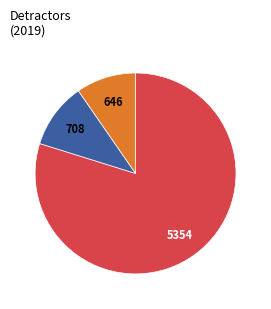

How many segments does this pie chart have?

3